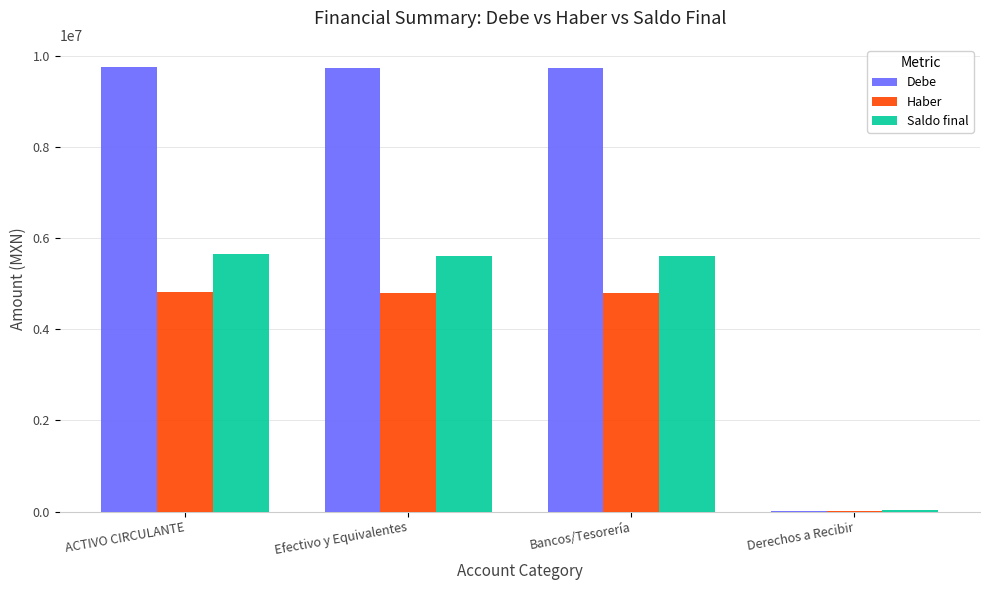

What is the total value across all series at ACTIVO CIRCULANTE?

20220839.7